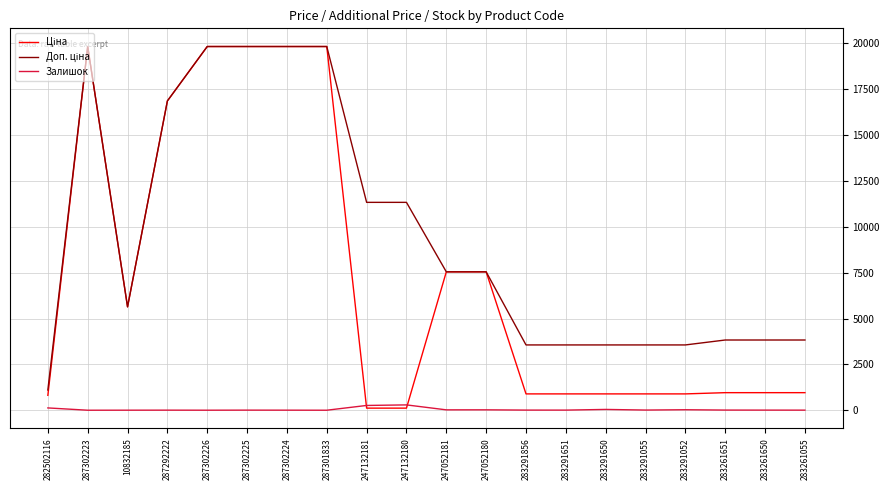

What is the spread (max minus min) of values at 287302223?

19831.1